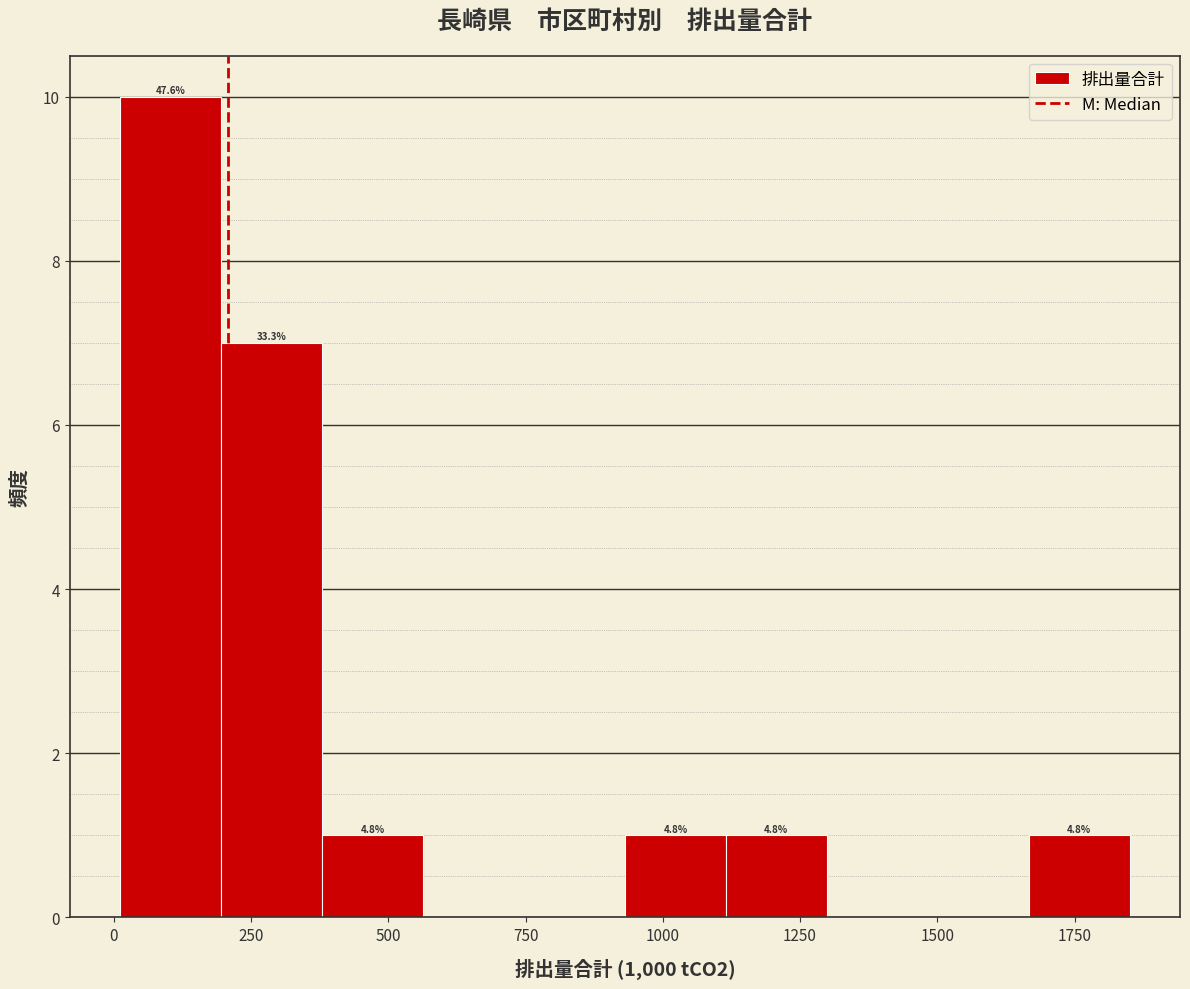

Read against the x-axis, roughly where is the centre of the tallest bar?

100